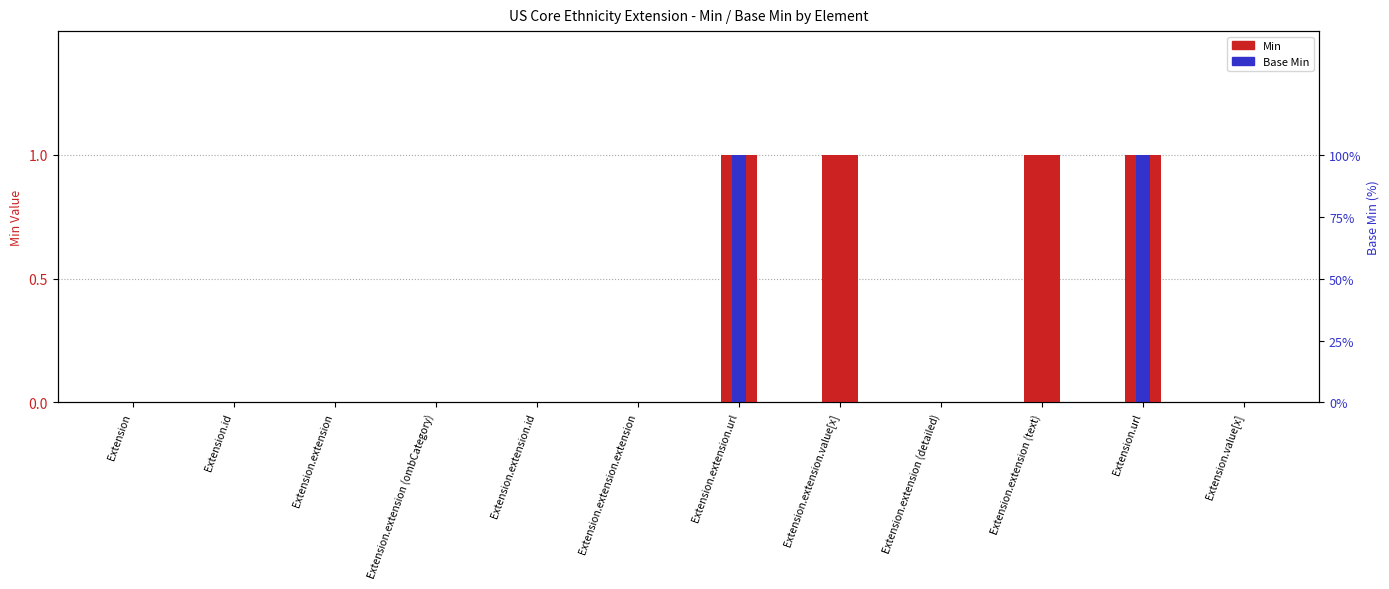

Between Extension.id and Extension.extension (detailed), which series saw the biggest shift?

Min